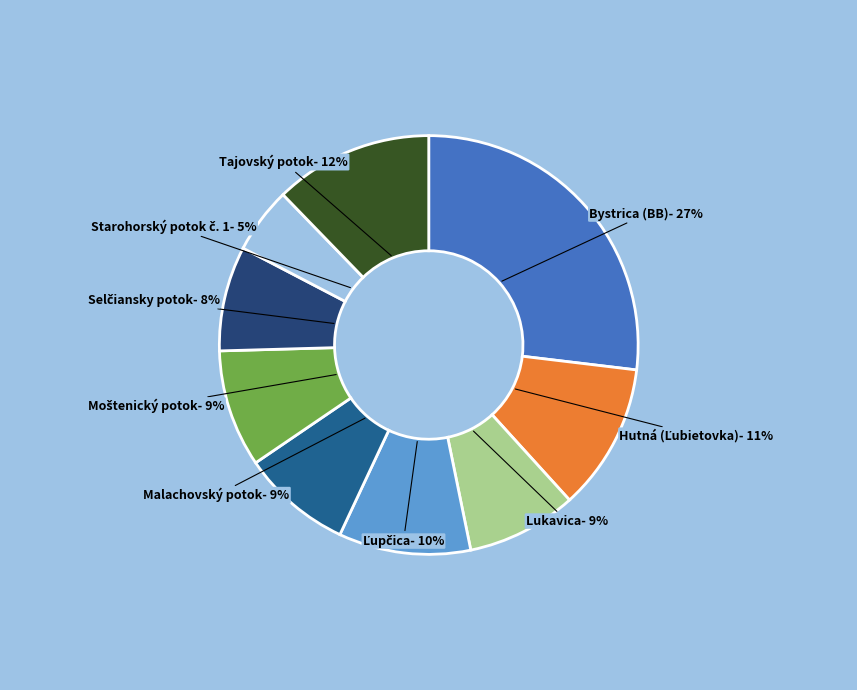

How many segments does this pie chart have?

9